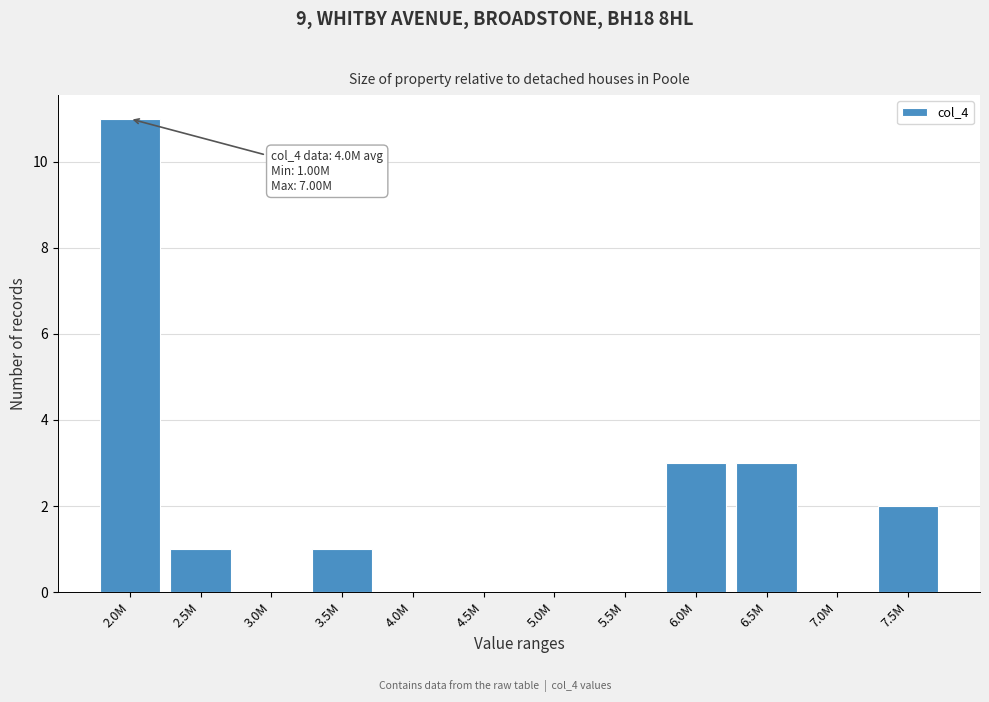

Reading left to right, what are all the values shown in this chart?

2.0M=11	2.5M=1	3.0M=0	3.5M=1	4.0M=0	4.5M=0	5.0M=0	5.5M=0	6.0M=3	6.5M=3	7.0M=0	7.5M=2